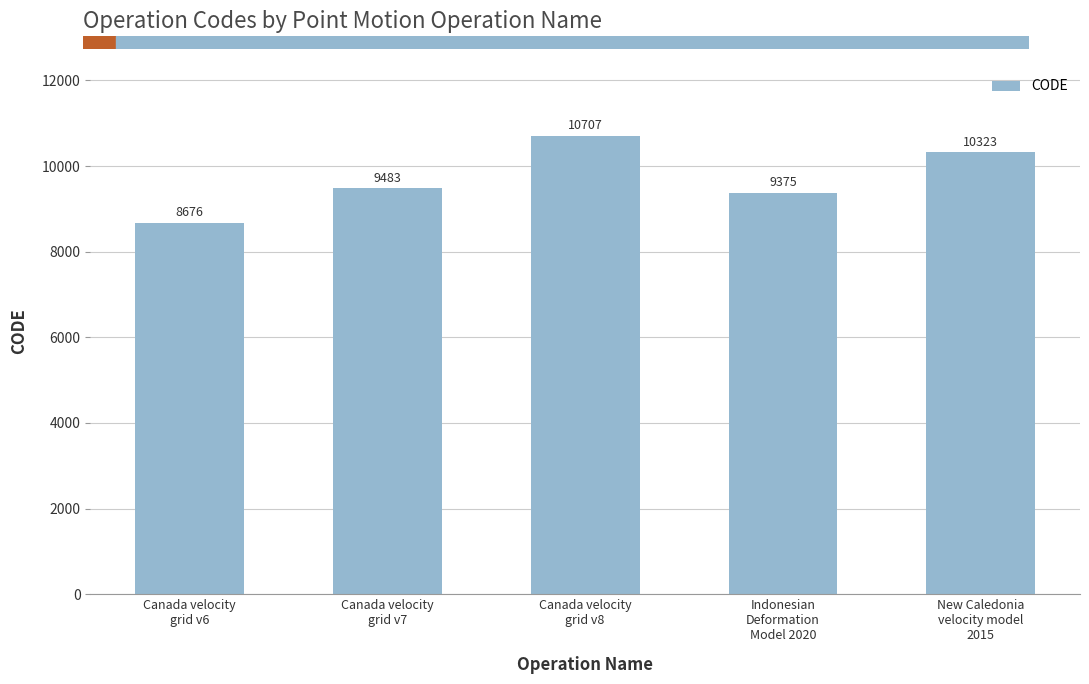

What is the label of the 5th bar from the right?

Canada velocity
grid v6